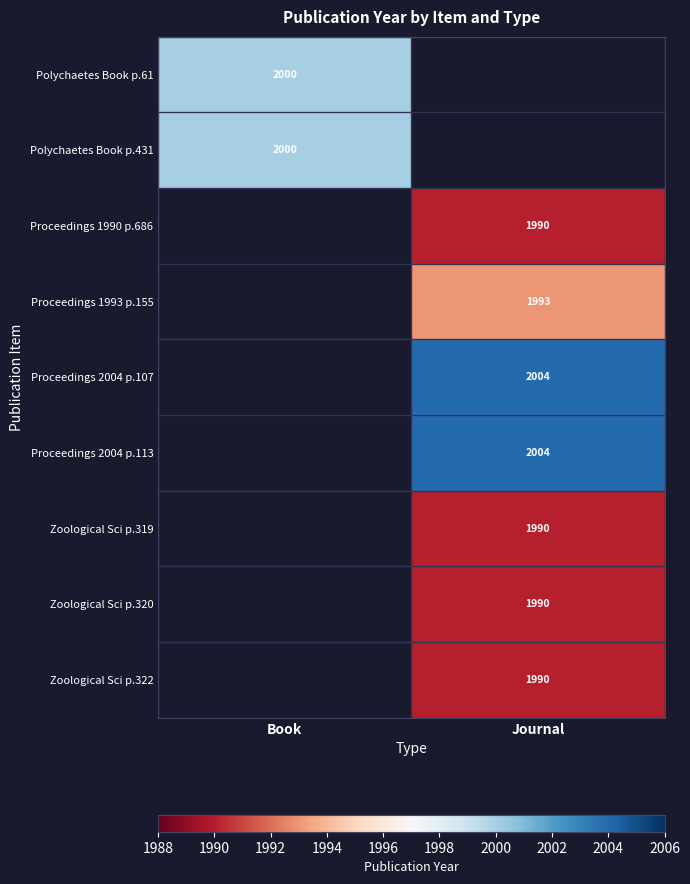

Is it true that Zoological Sci p.320 equals 1990 at Journal?

True